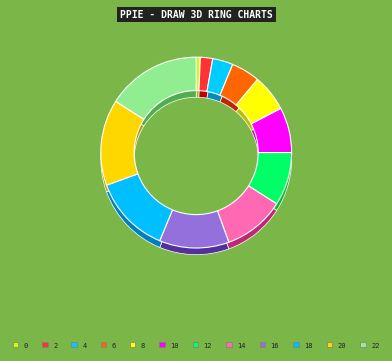

Which category has the biggest portion of the pie?

22